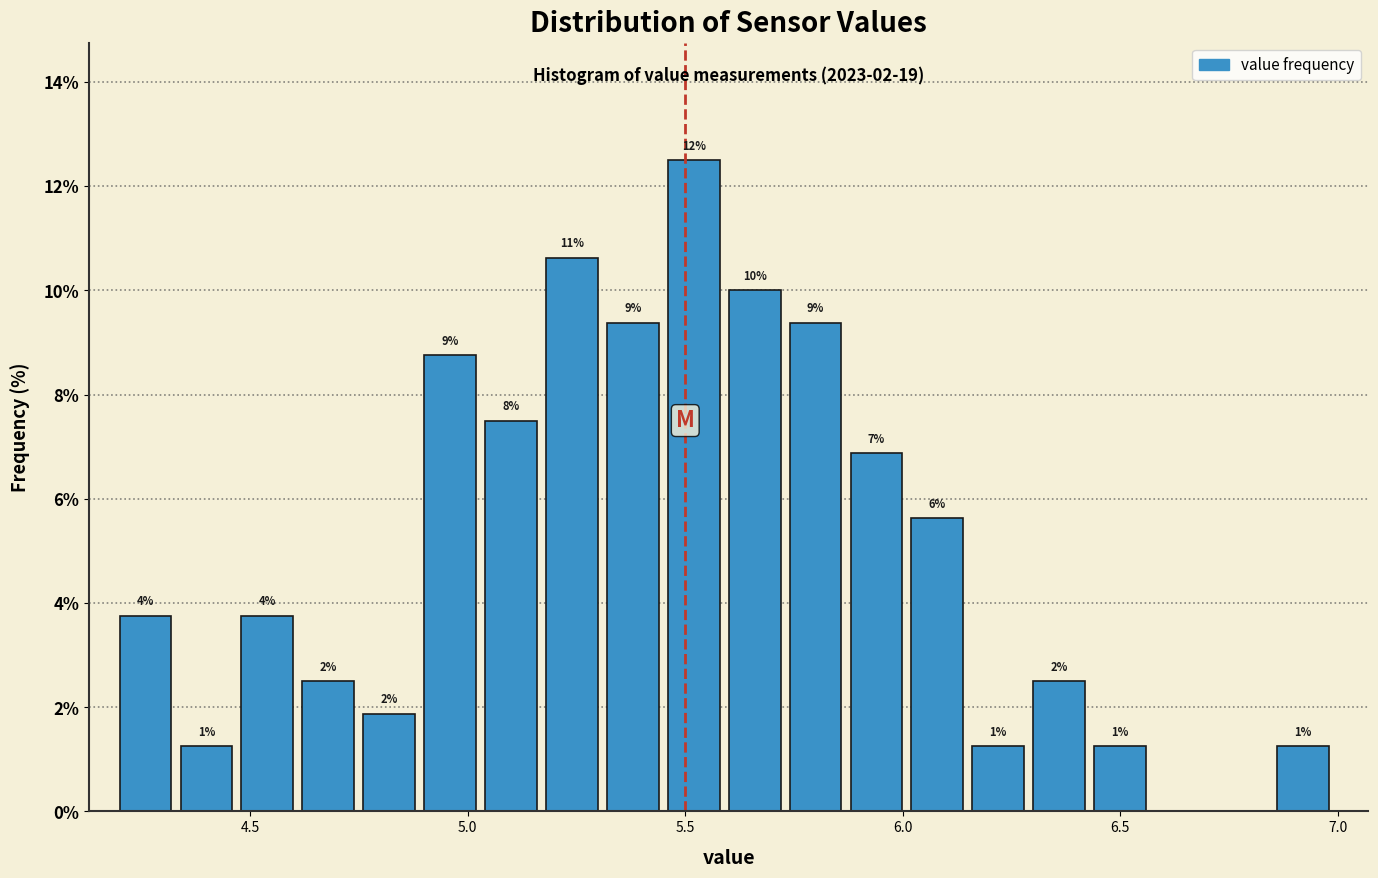

Read against the x-axis, roughly where is the centre of the tallest bar?

5.50